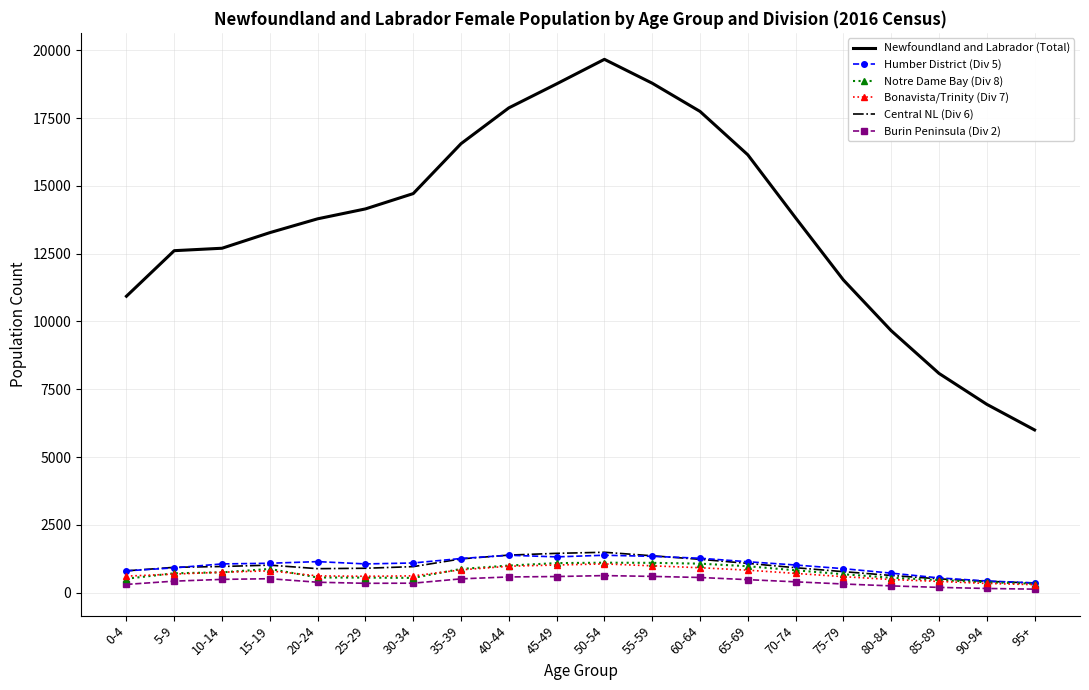

Which series has the largest total across all categories?

Newfoundland and Labrador (Total)